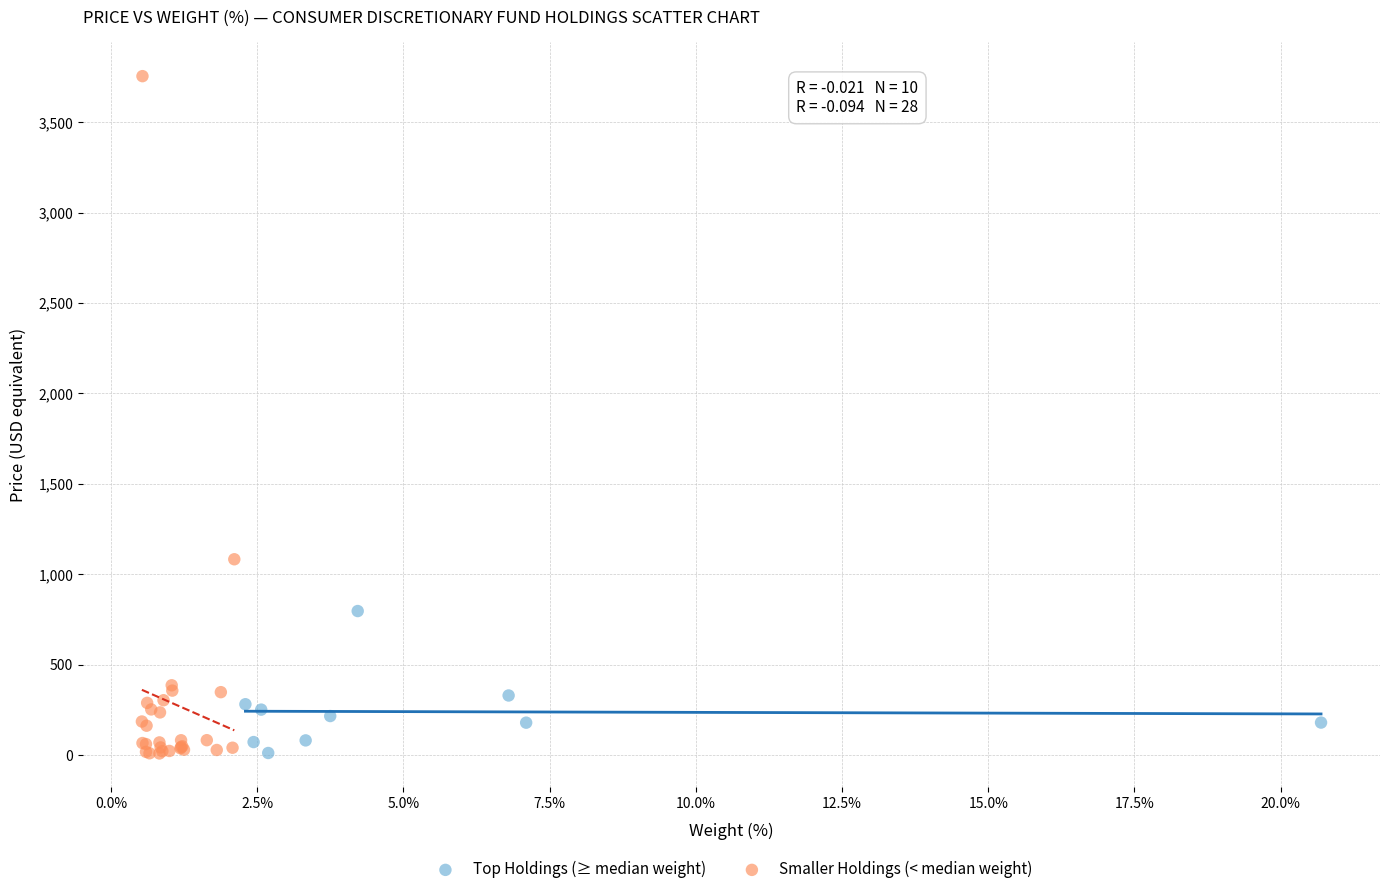

Which series has the largest Y range (max minus min)?

Smaller Holdings (< median weight)